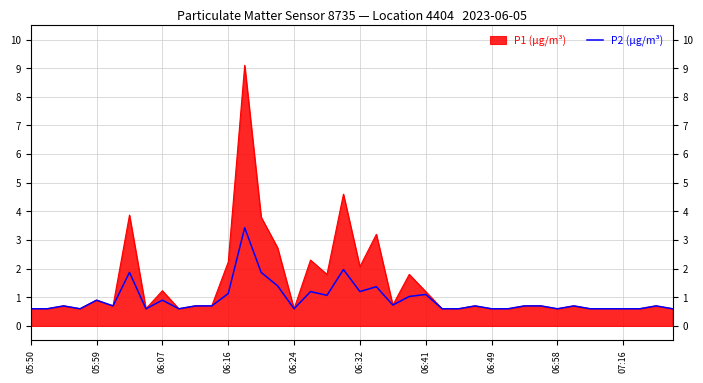

Is it true that the value at 23 is 0.4?

False